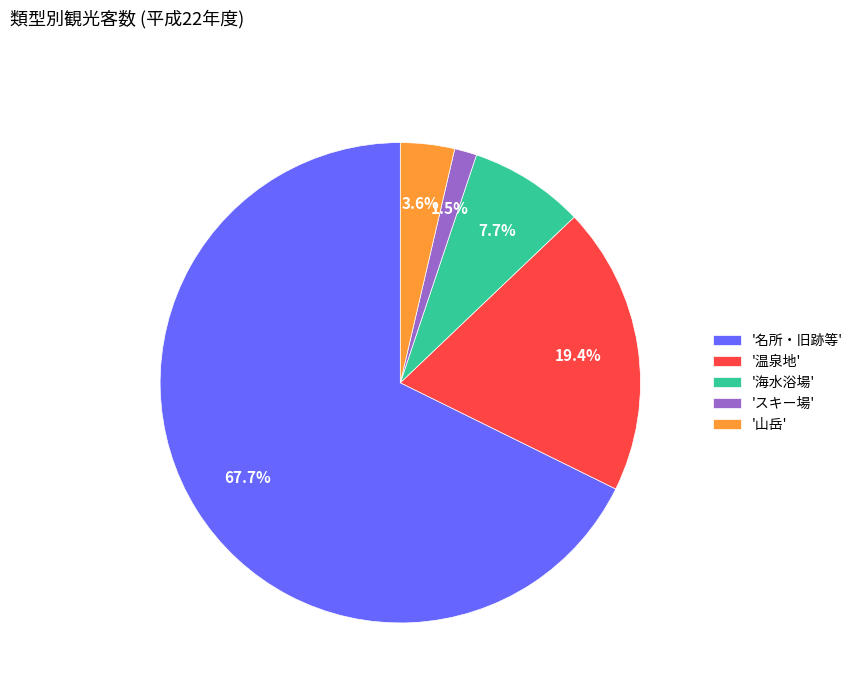

What is the smallest slice in the pie chart?

'スキー場'